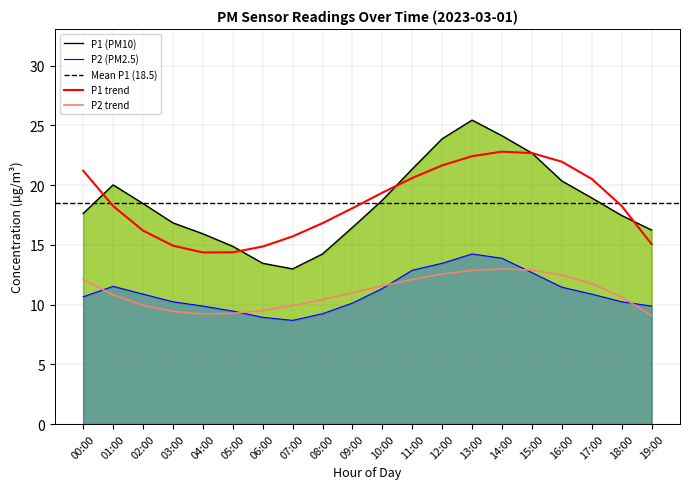

Reading left to right, what are all the values shown in this chart?

P1: 17.6	20.0	18.4	16.8	15.9	14.9	13.4	13.0	14.2	16.4	18.7	21.3	23.9	25.4	24.1	22.7	20.3	18.9	17.4	16.2
P2: 10.7	11.5	10.9	10.2	9.9	9.4	8.9	8.7	9.2	10.1	11.3	12.9	13.4	14.2	13.9	12.7	11.4	10.9	10.2	9.9